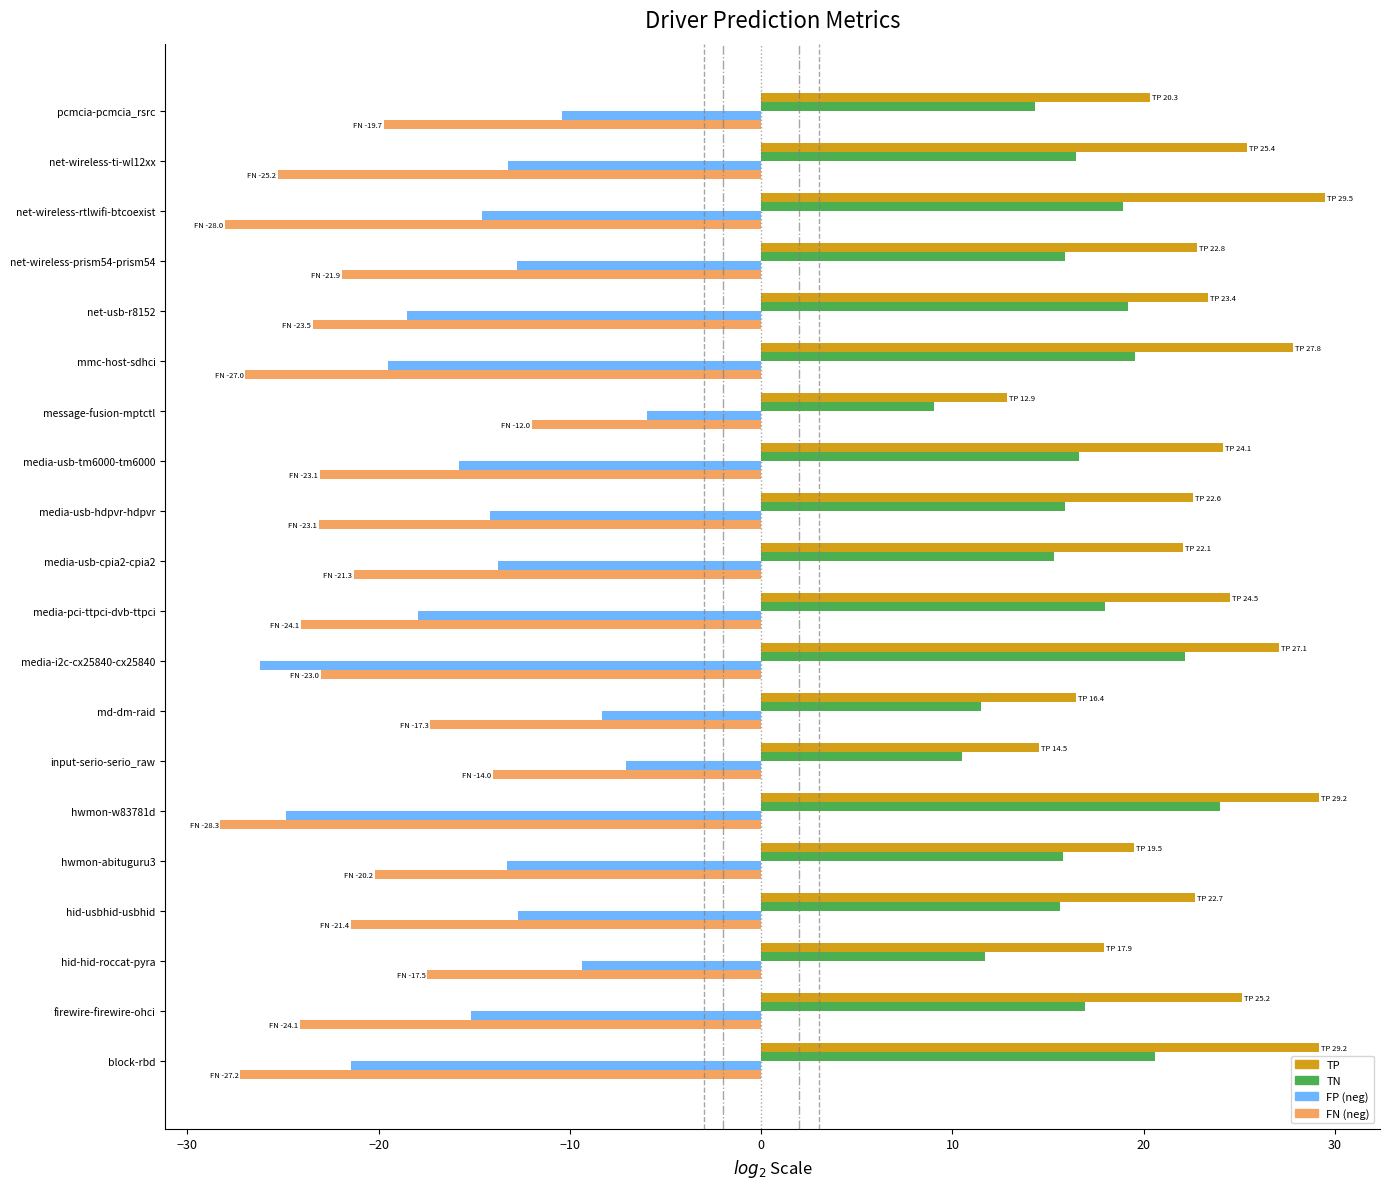

Count the number of data series in this chart.

4